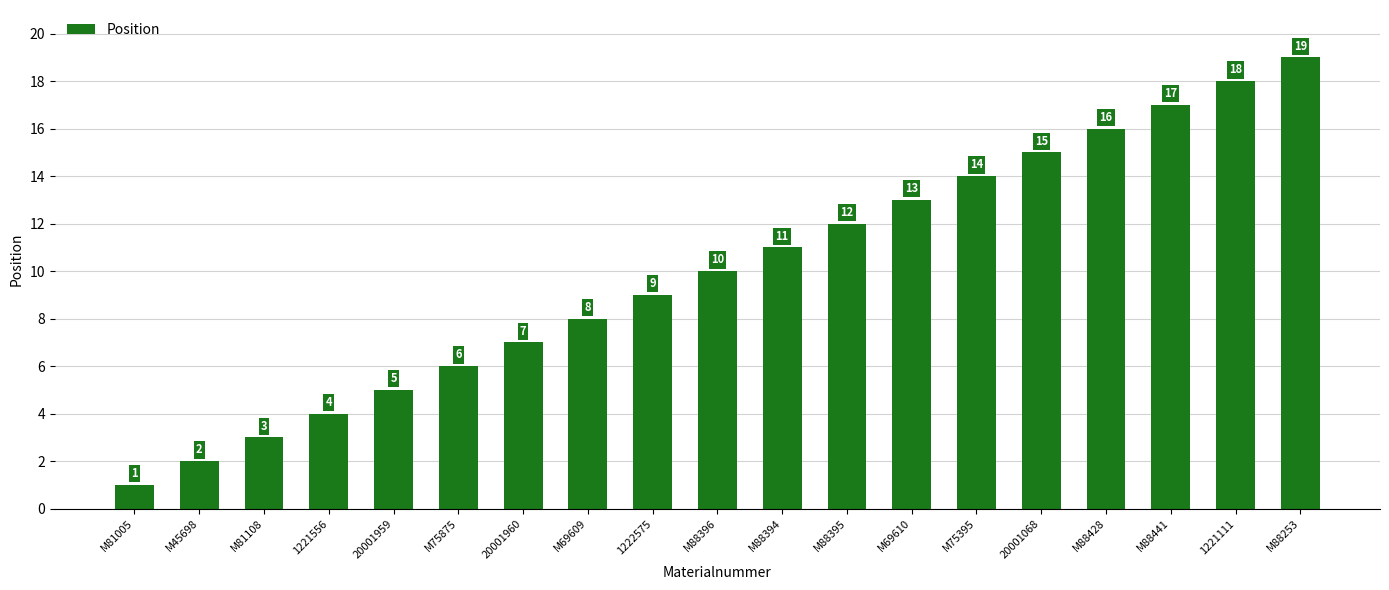

How many distinct data groups are displayed?

1